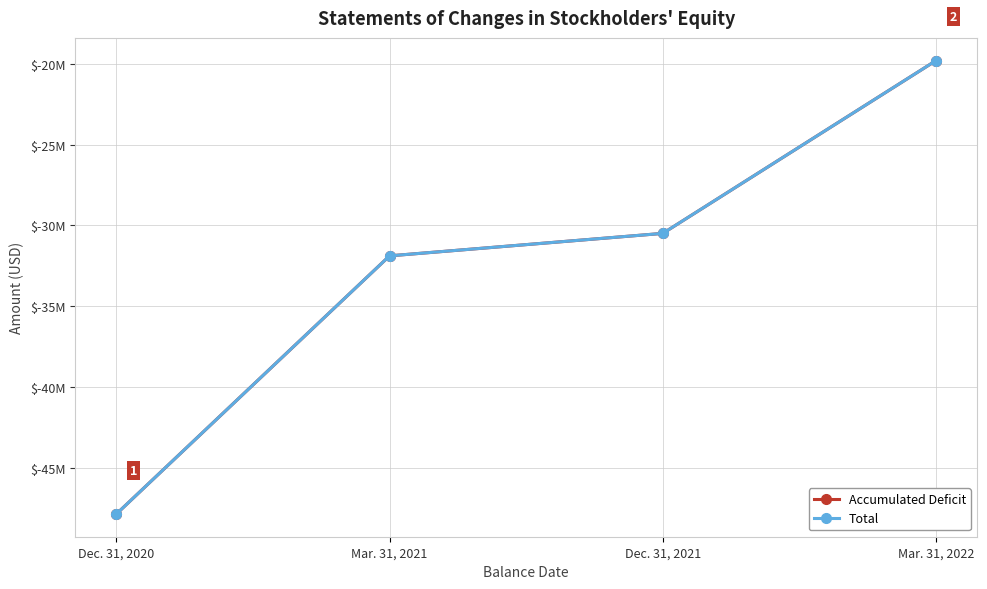

Rank the categories by Accumulated Deficit value from highest to lowest.

Mar. 31, 2022, Dec. 31, 2021, Mar. 31, 2021, Dec. 31, 2020